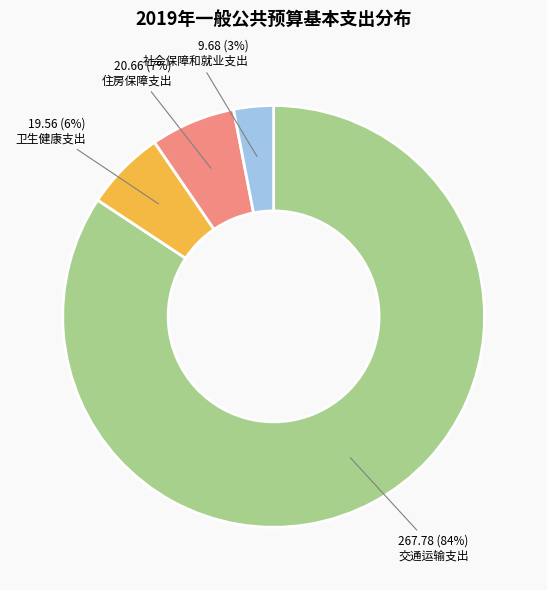

Is it true that 交通运输支出 is 93% of the pie?

False